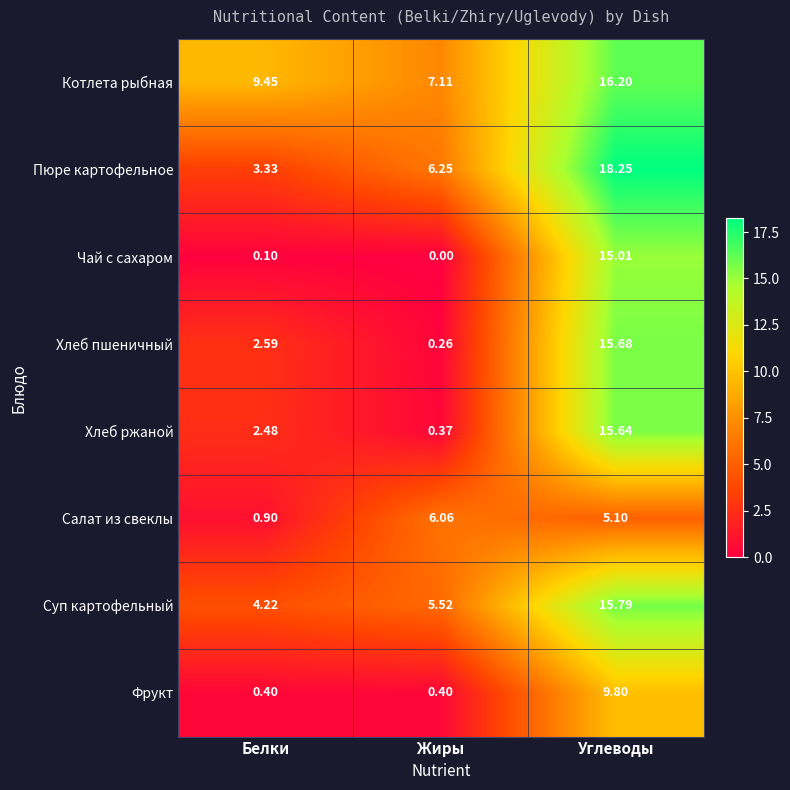

How many series are shown in this chart?

8